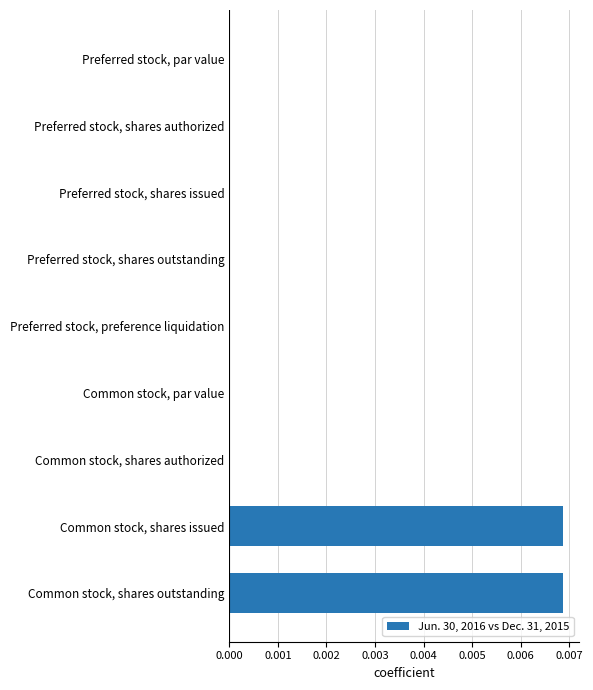

Between Common stock, shares authorized and Common stock, shares outstanding, which is larger?

Common stock, shares outstanding